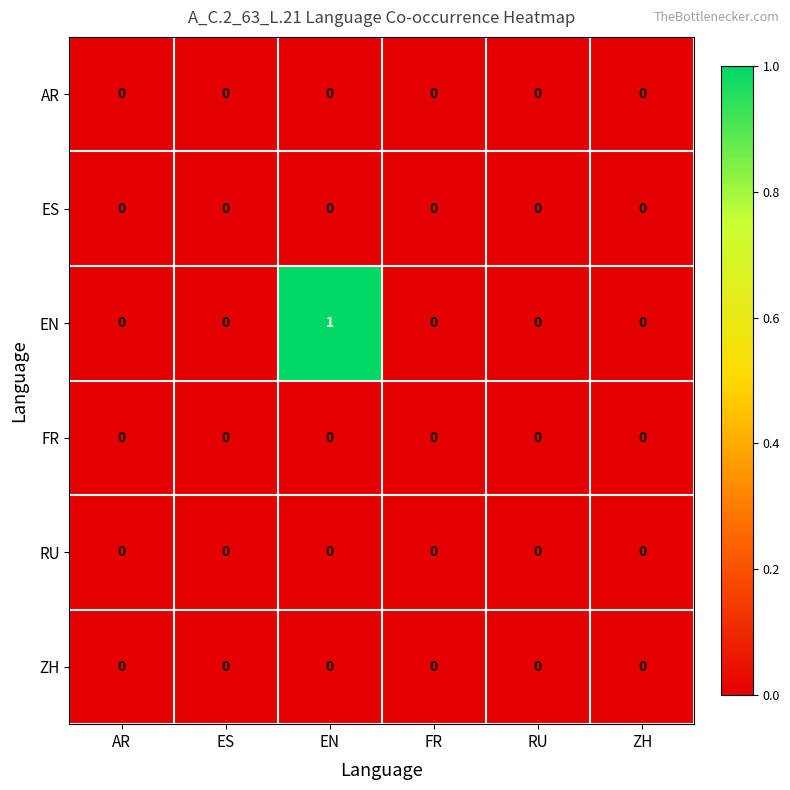

At which category is the sum across all series the highest?

EN